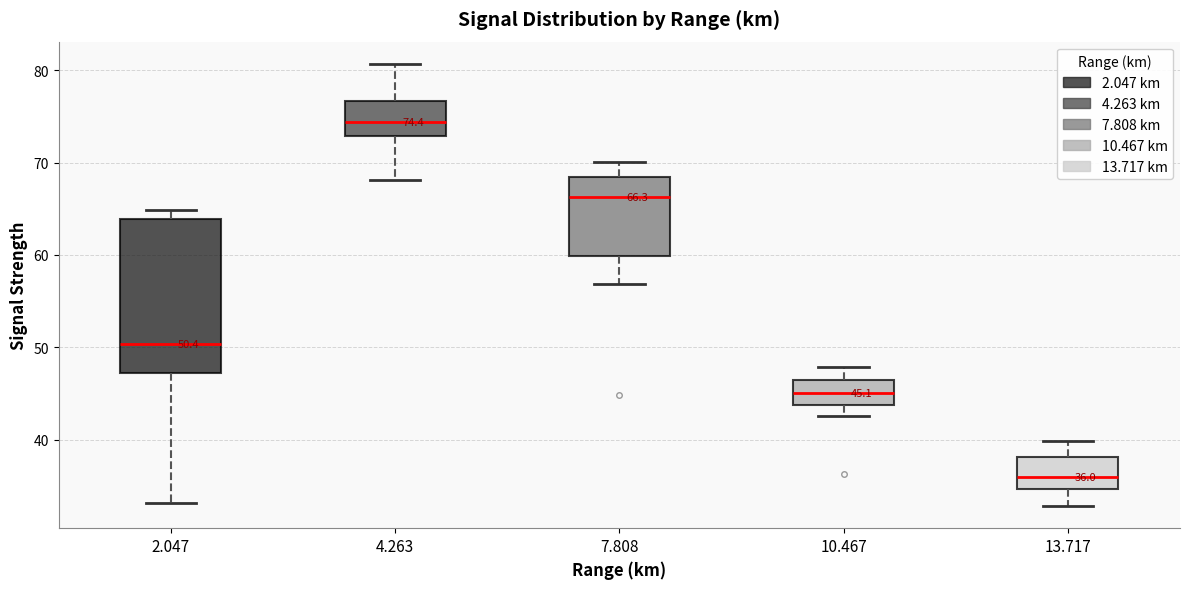

Which box's median line is the lowest?

13.717